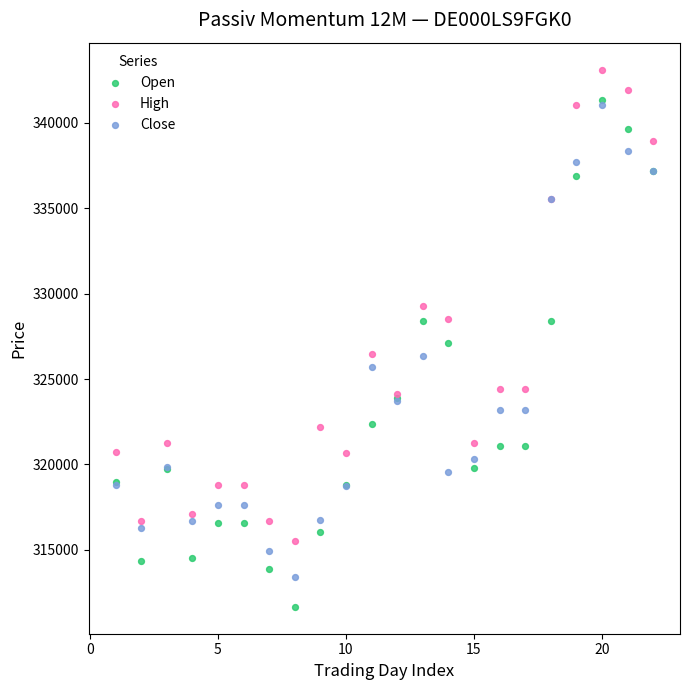

What are all the series names shown in the legend?

Open, High, Close